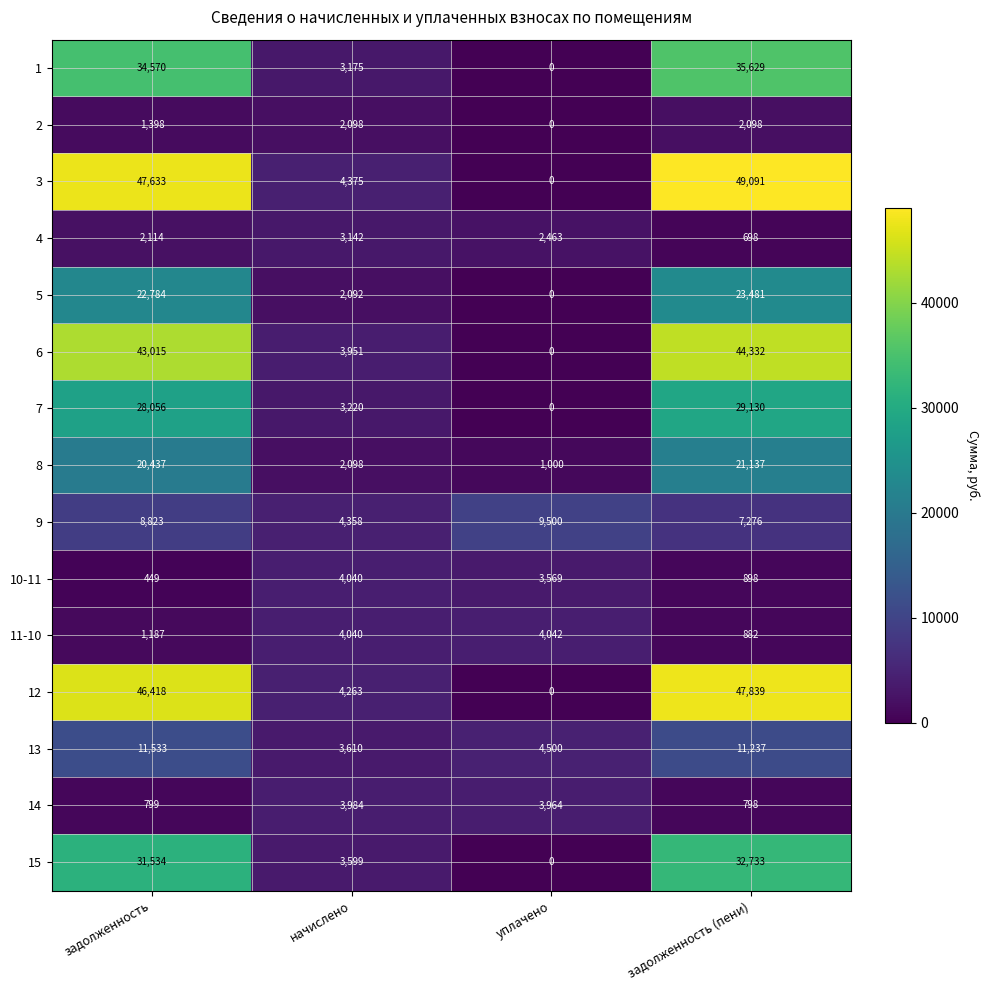

The value of 8 at начислено is 767. True or false?

False